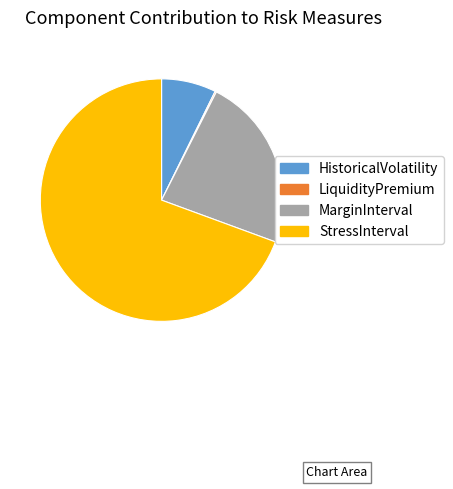

True or false: MarginInterval accounts for 30% of the total.

False